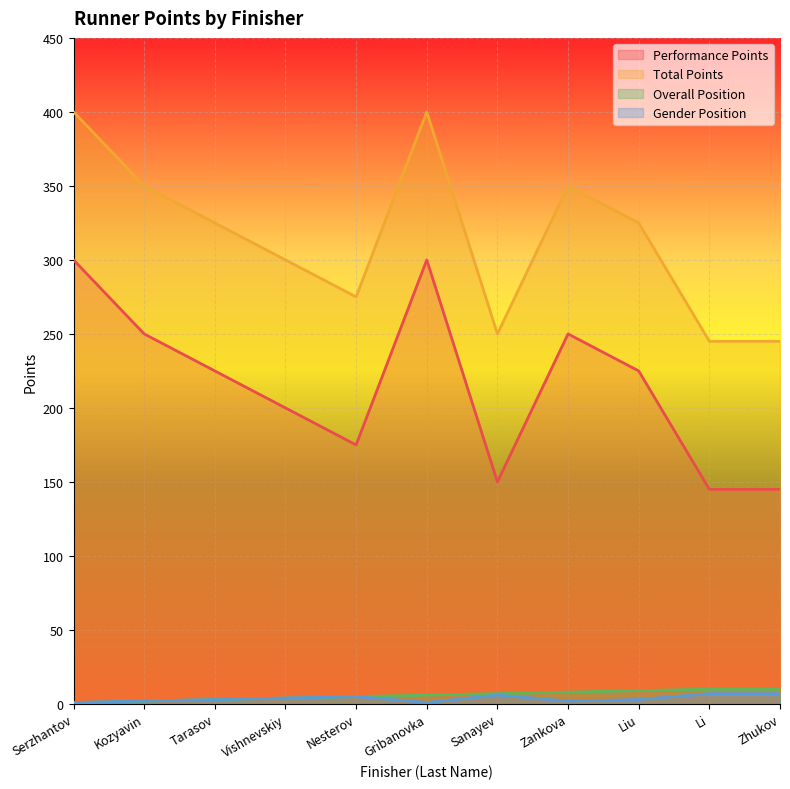

What is the approximate value of Performance Points at Gribanovka?

300